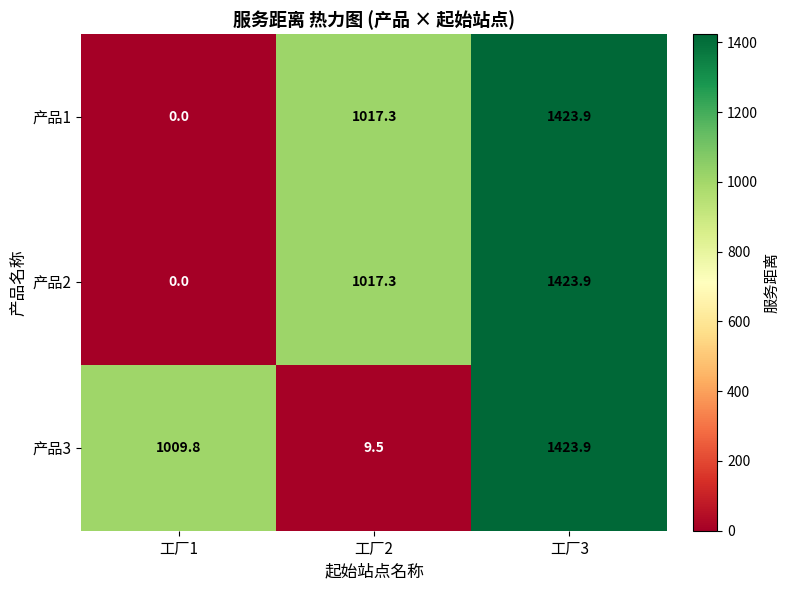

What is the total value across all series at 工厂3?

4271.7